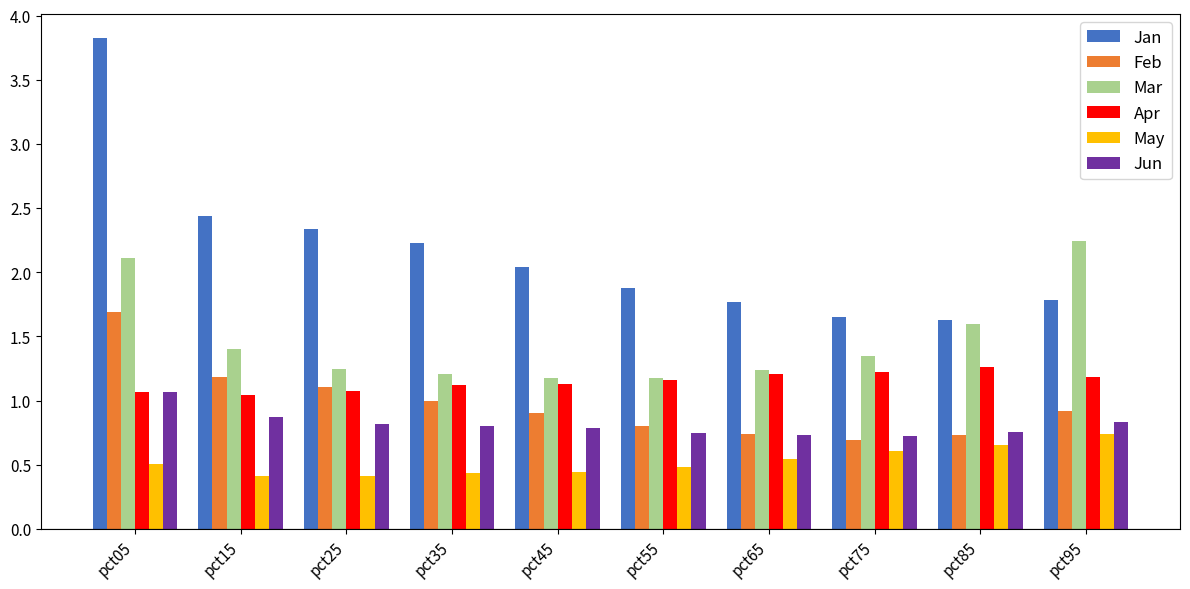

What are all the series names shown in the legend?

Jan, Feb, Mar, Apr, May, Jun